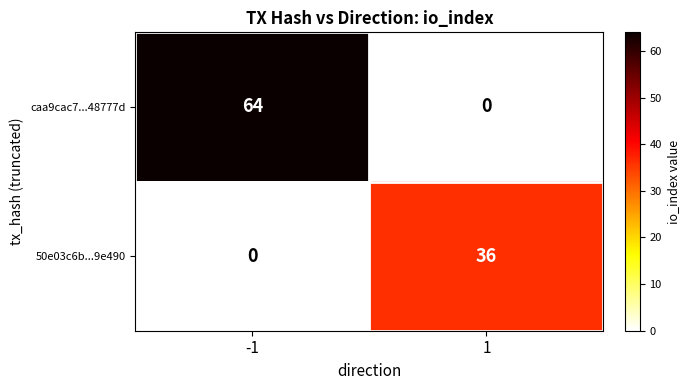

What is the total value across all series at -1?

64